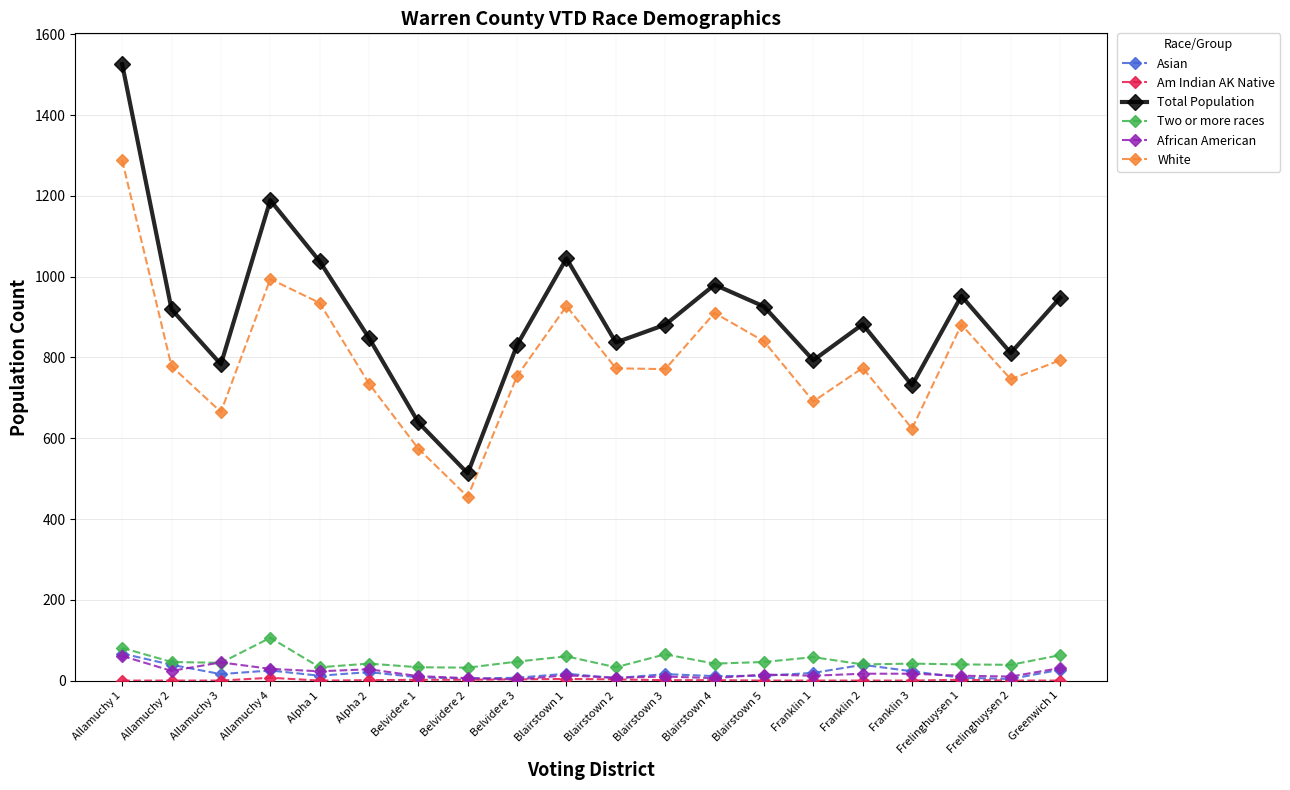

How many interior local peaks does the White series have?

5